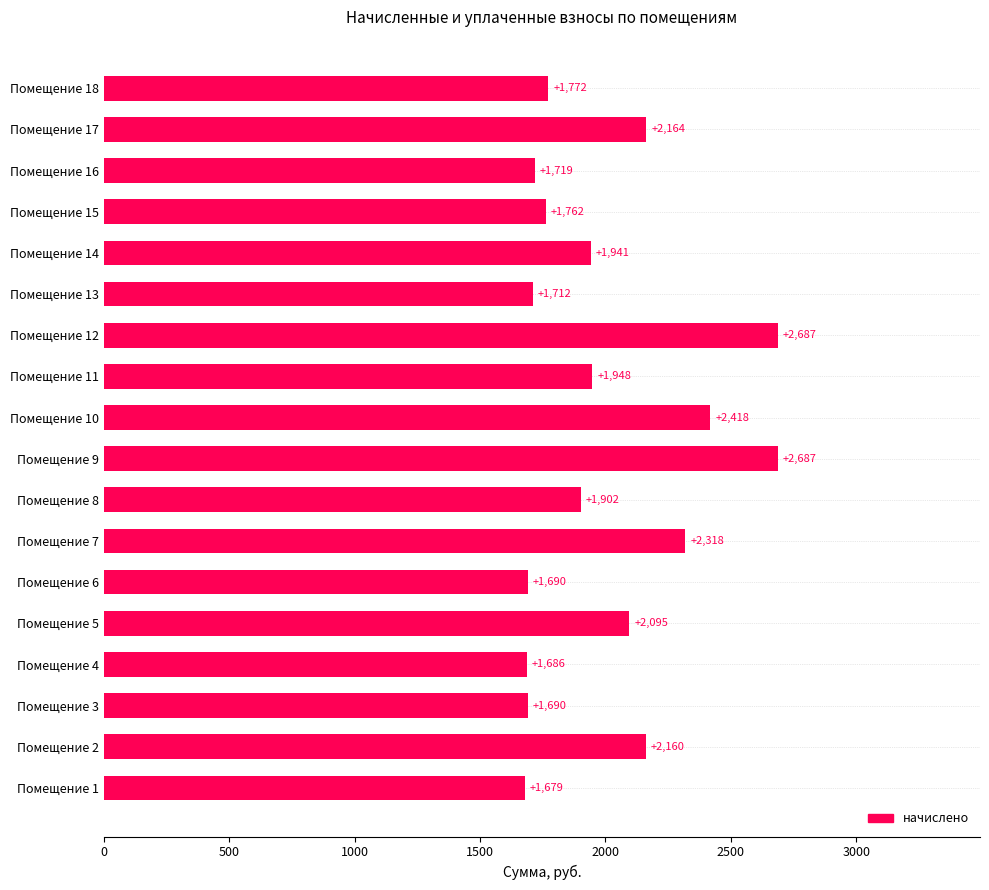

Count the number of categories in the chart.

18